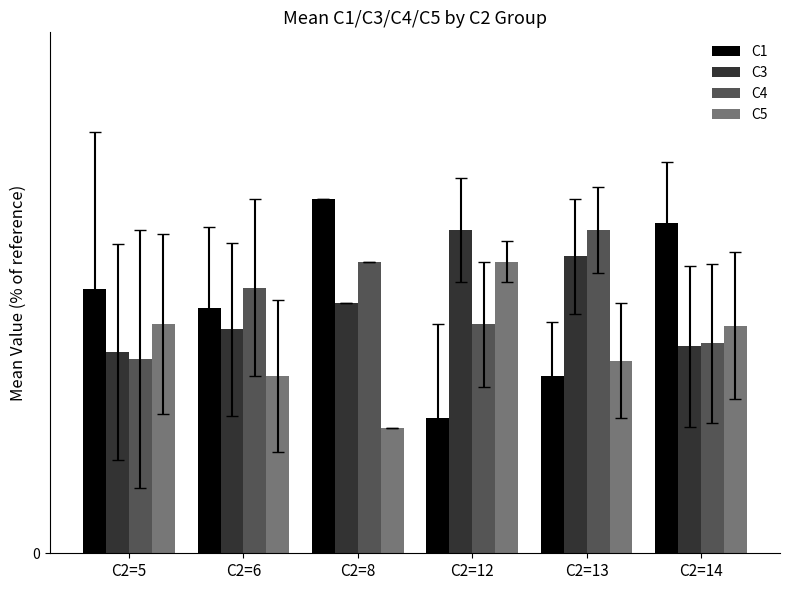

What is the approximate value of C4 at C2=12?

11.0